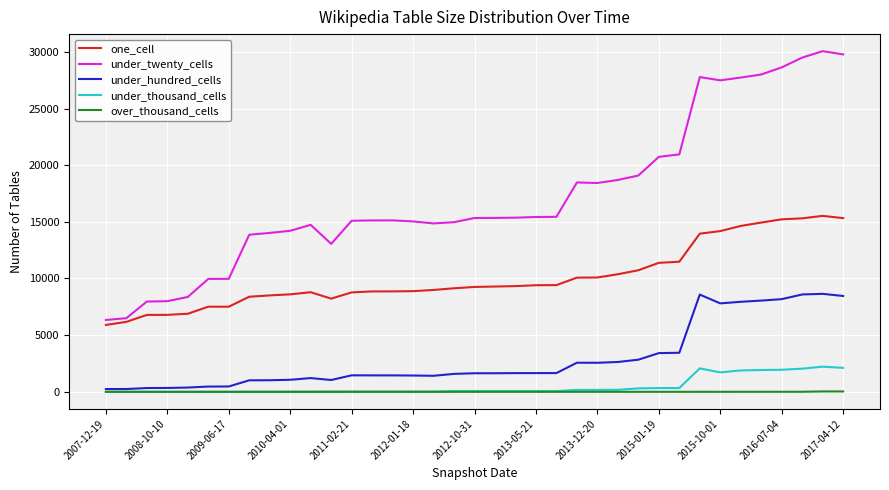

What is the difference between the second highest and minimum values in the one_cell series?

9426